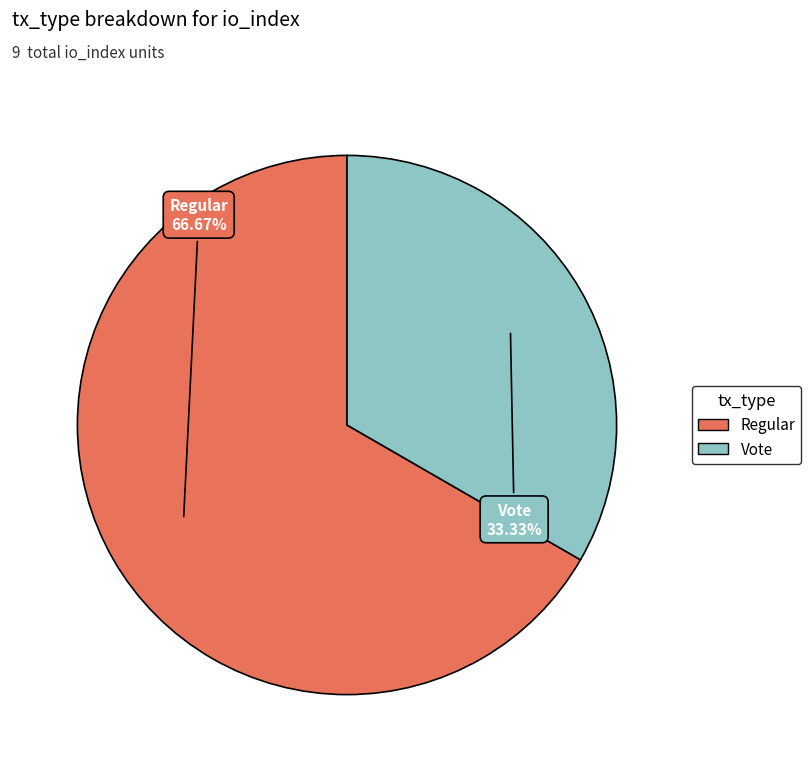

Combined, do Vote and Regular account for over 50%?

Yes